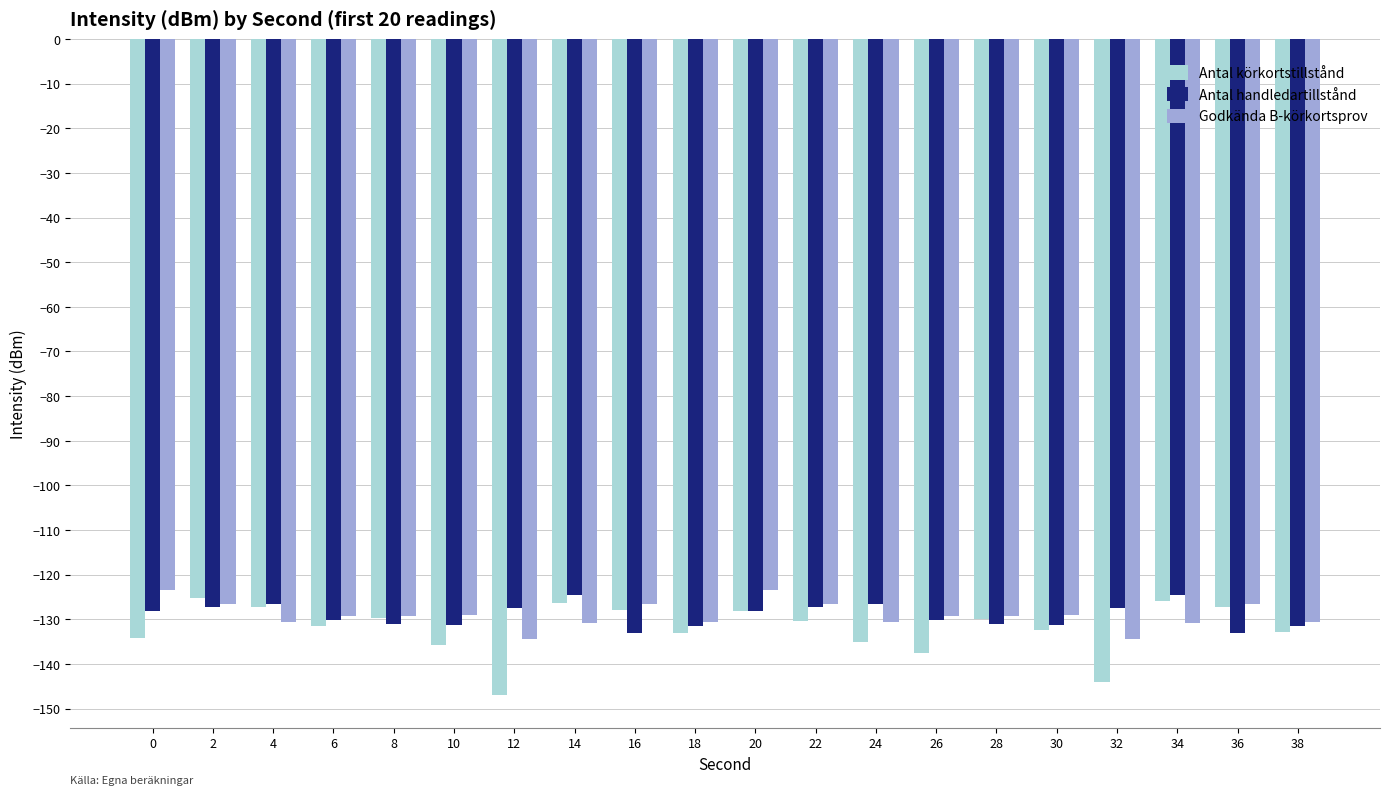

Count the number of data series in this chart.

3